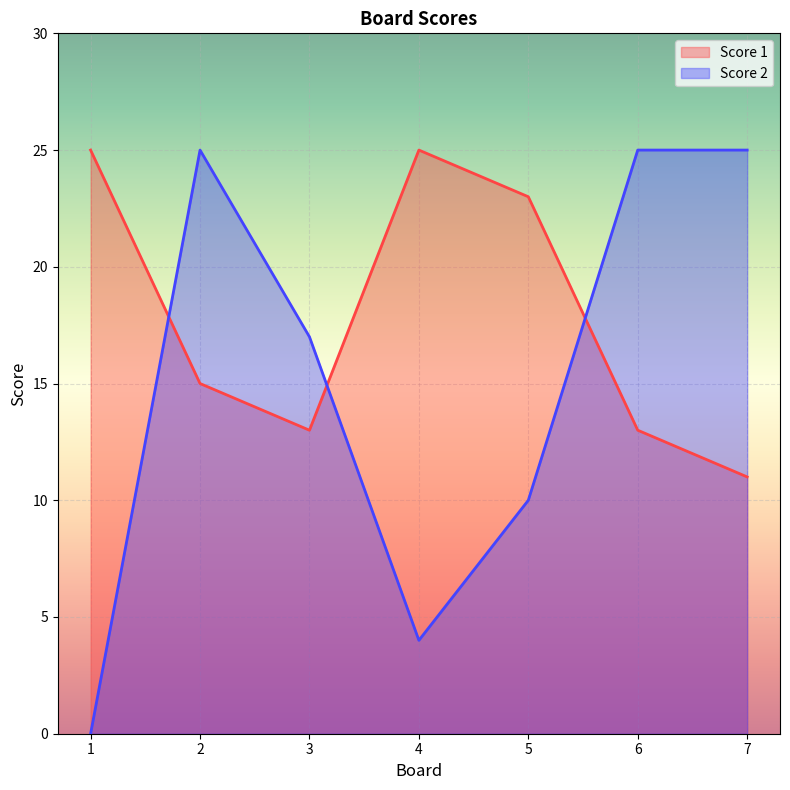

Reading left to right, extract all data points from this chart.

Score 1: 25	15	13	25	23	13	11
Score 2: 0	25	17	4	10	25	25